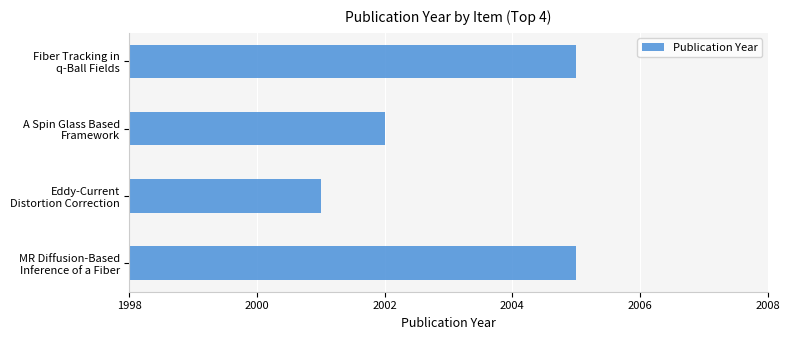

Reading bottom to top, extract all data points from this chart.

2005	2001	2002	2005